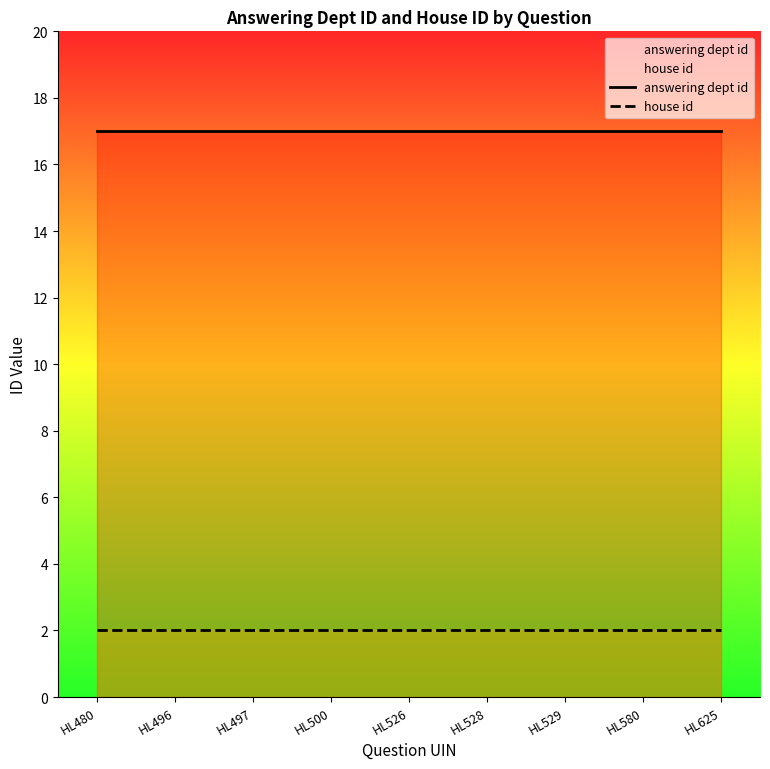

Rank the series by their average value, from lowest to highest.

house id, answering dept id